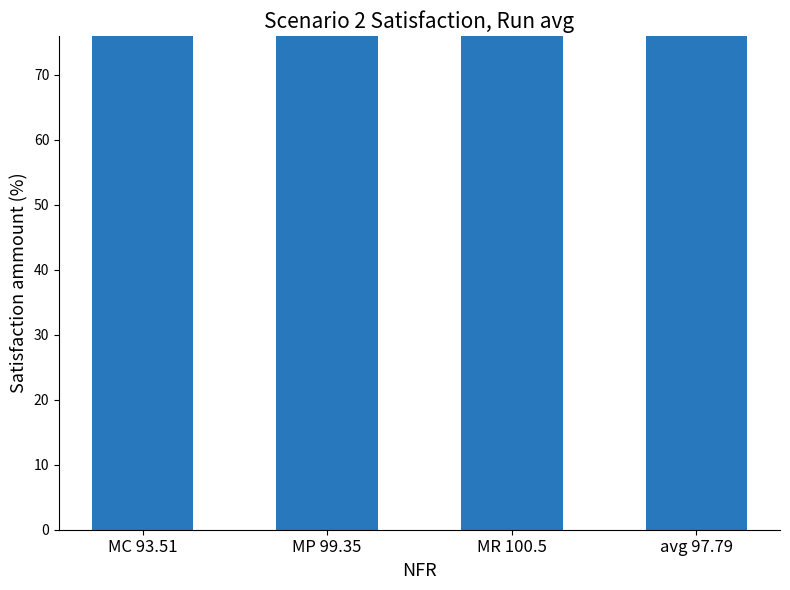

What is the difference between the values at MP 99.35 and MR 100.5?

1.1